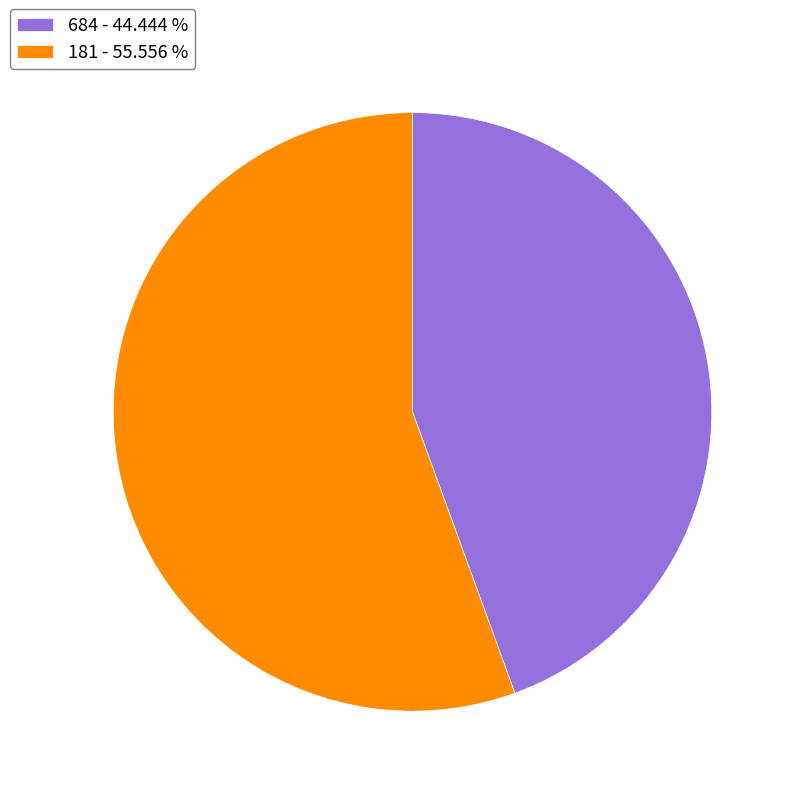

Which category has the smallest portion of the pie?

684